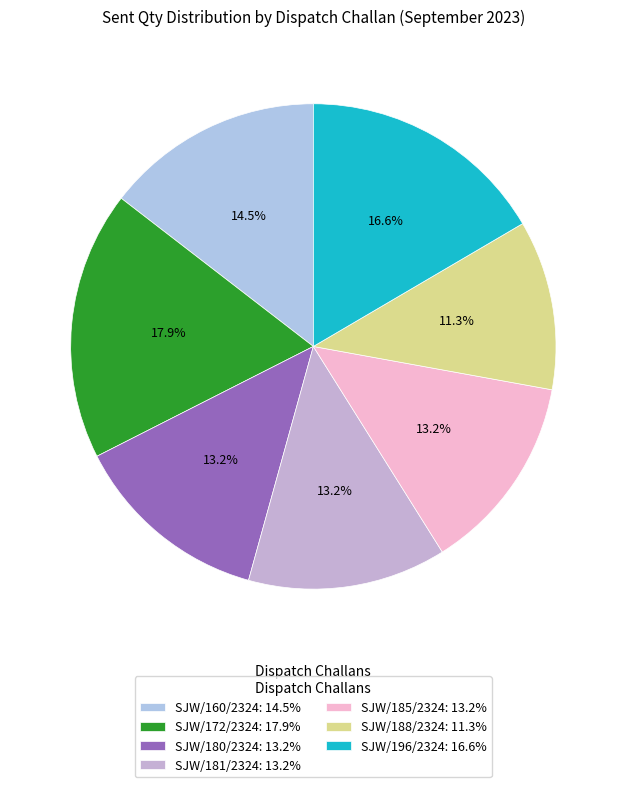

Which category has the biggest portion of the pie?

SJW/172/2324: 17.9%